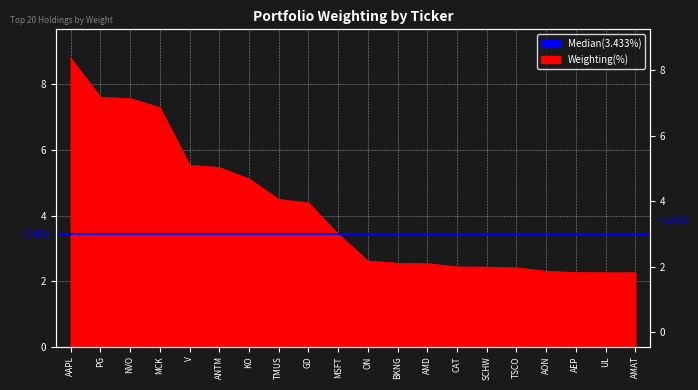

List the labels in order of value, smallest first.

AMAT, UL, AEP, AON, TSCO, SCHW, CAT, AMD, BKNG, ON, MSFT, GD, TMUS, KO, ANTM, V, MCK, NVO, PG, AAPL